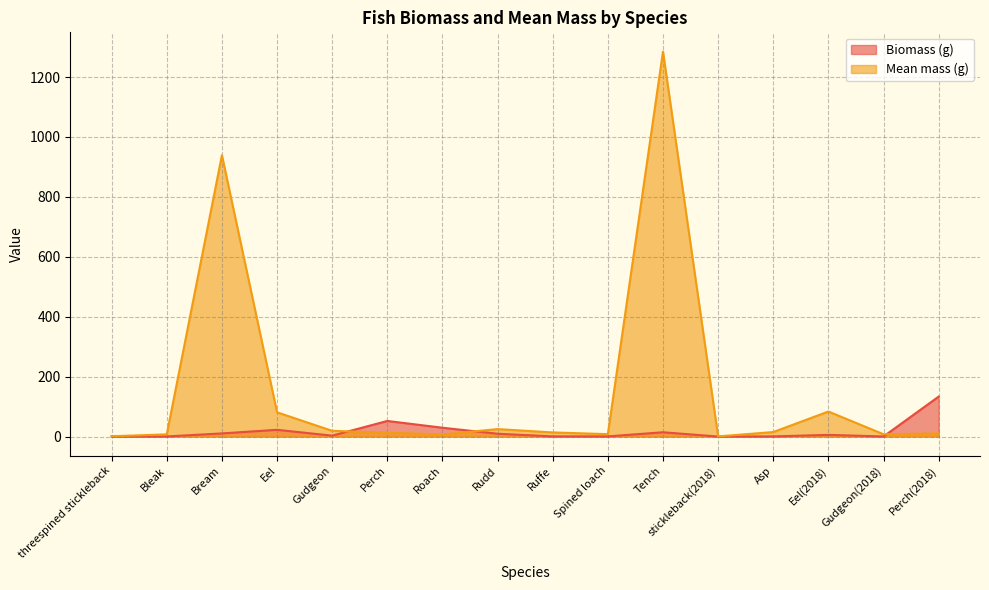

Rank the categories by Biomass (g) value from lowest to highest.

threespined stickleback, stickleback(2018), Gudgeon(2018), Bleak, Asp, Spined loach, Ruffe, Gudgeon, Eel(2018), Rudd, Bream, Tench, Eel, Roach, Perch, Perch(2018)